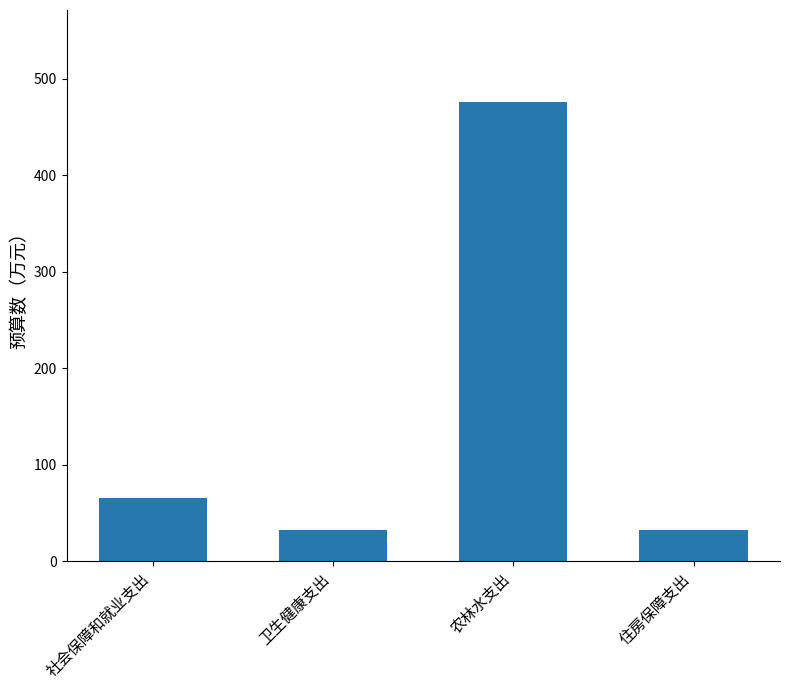

What is the greatest value displayed?

476.0